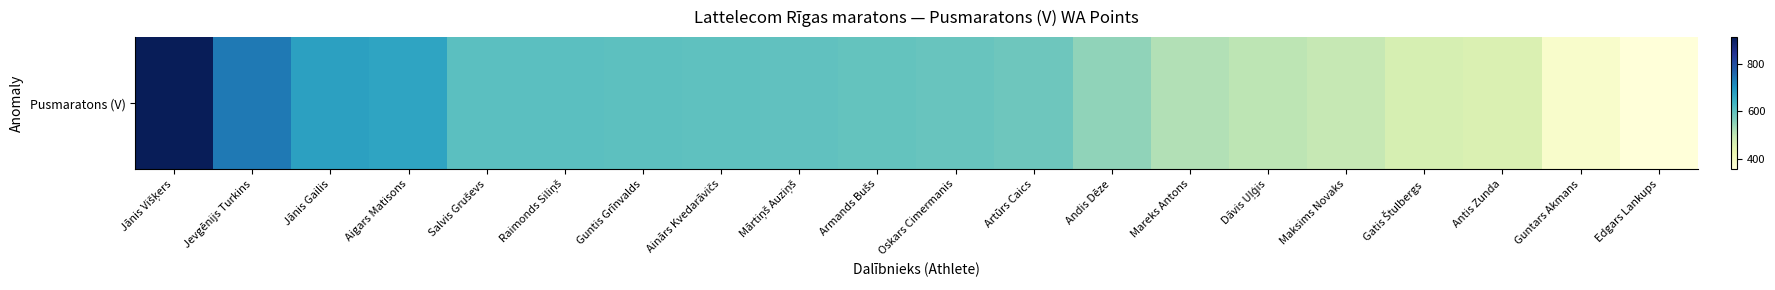

What is the difference between the values at Edgars Lankups and Guntis Grīnvalds?

248